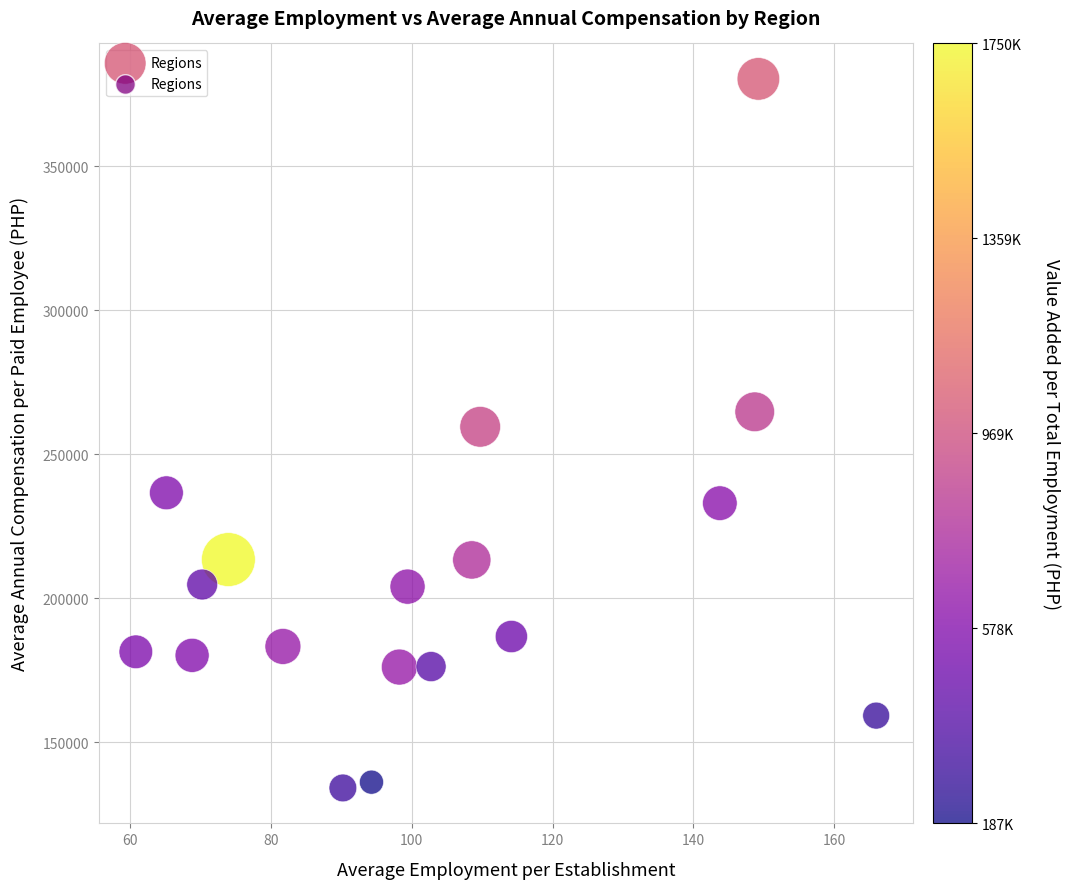

What is the range of Y values (max minus min)?

246189.6